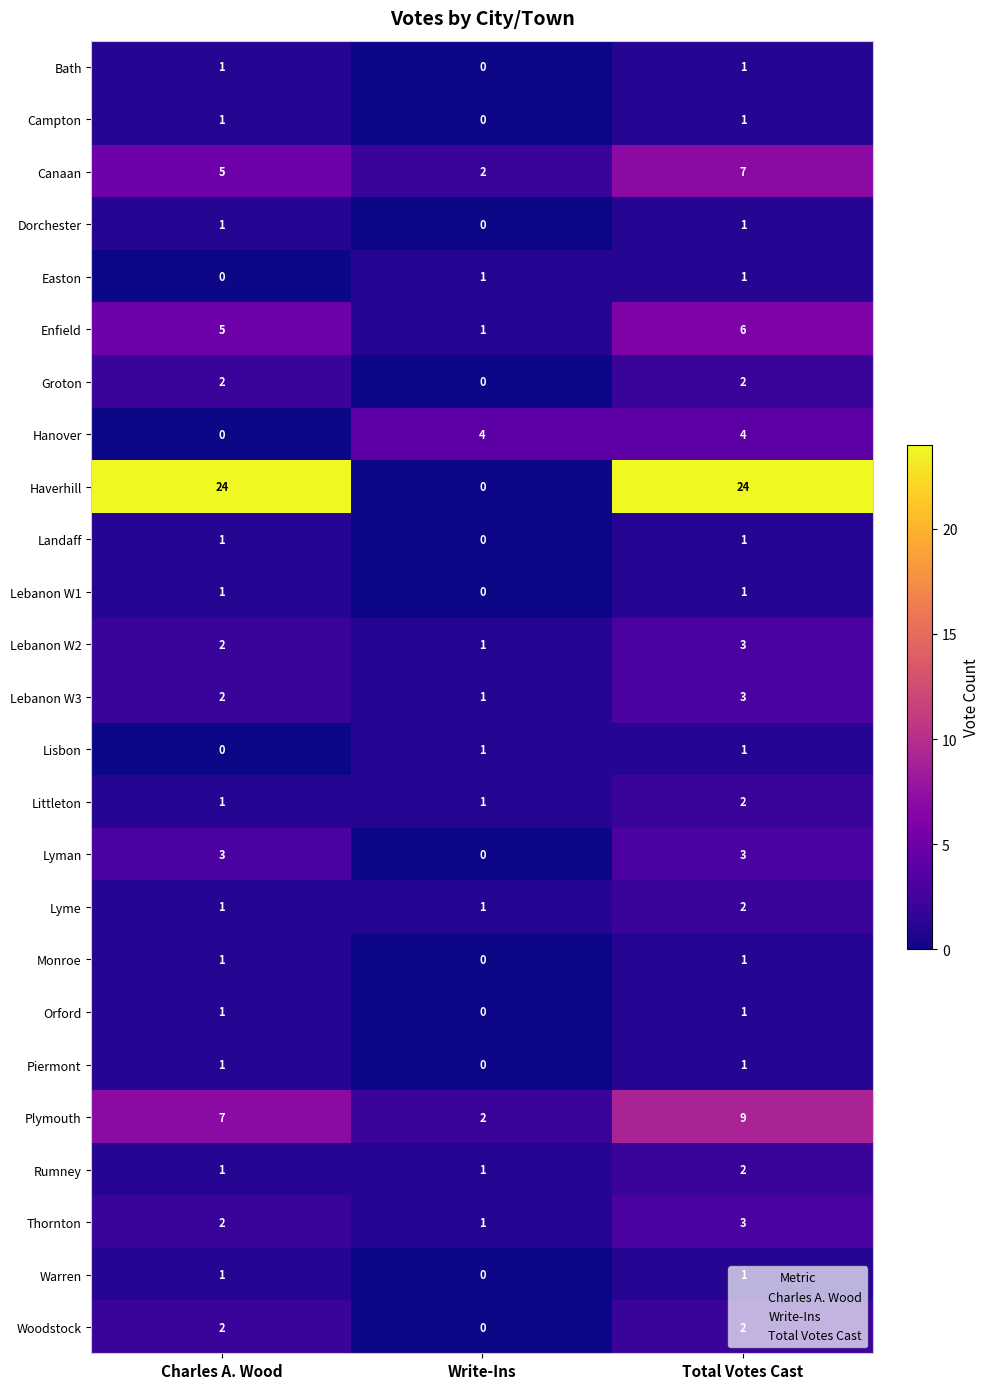

List the labels in order of Plymouth value, largest first.

Total Votes Cast, Charles A. Wood, Write-Ins